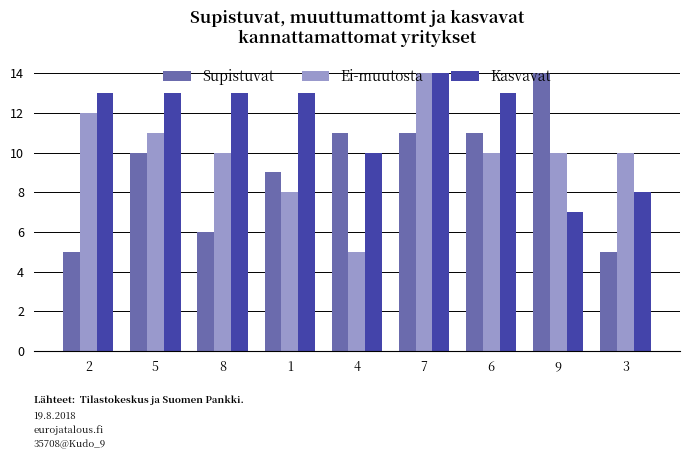

At how many categories does at least one series exceed 5?

9